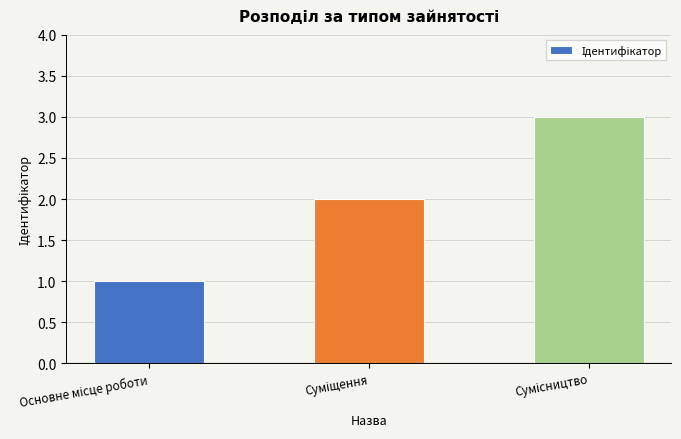

What is the sum of all values?

6